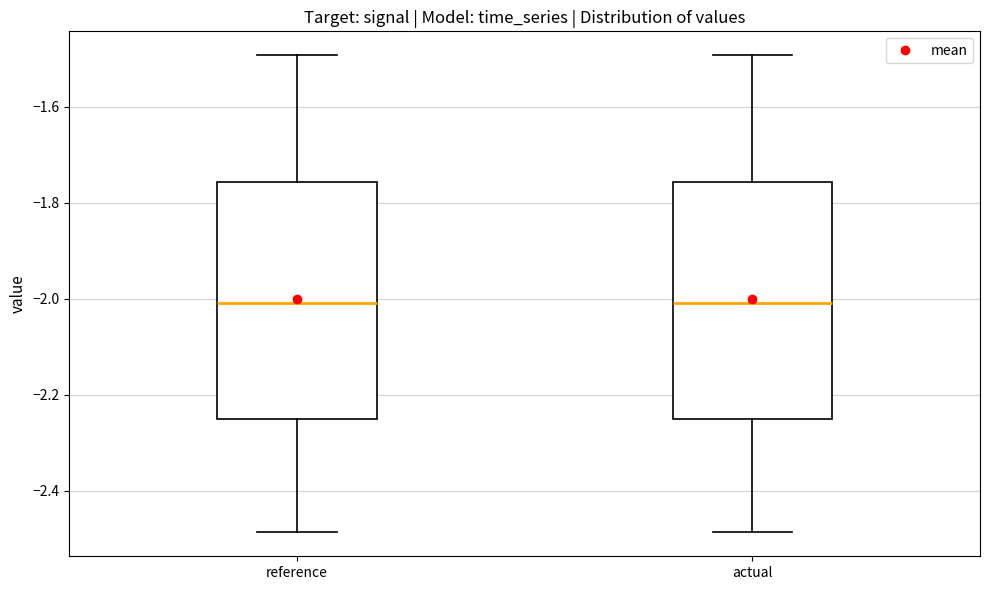

Reading left to right, read every box against the y-axis: the position of its median line, the range the box covers, and the ends of its whiskers. The values are not printed on the chart, so give them approximately, as read against the axis.

reference: median -2.00, box -2.26 to -1.76, whiskers -2.48 to -1.50
actual: median -2.00, box -2.26 to -1.76, whiskers -2.48 to -1.50